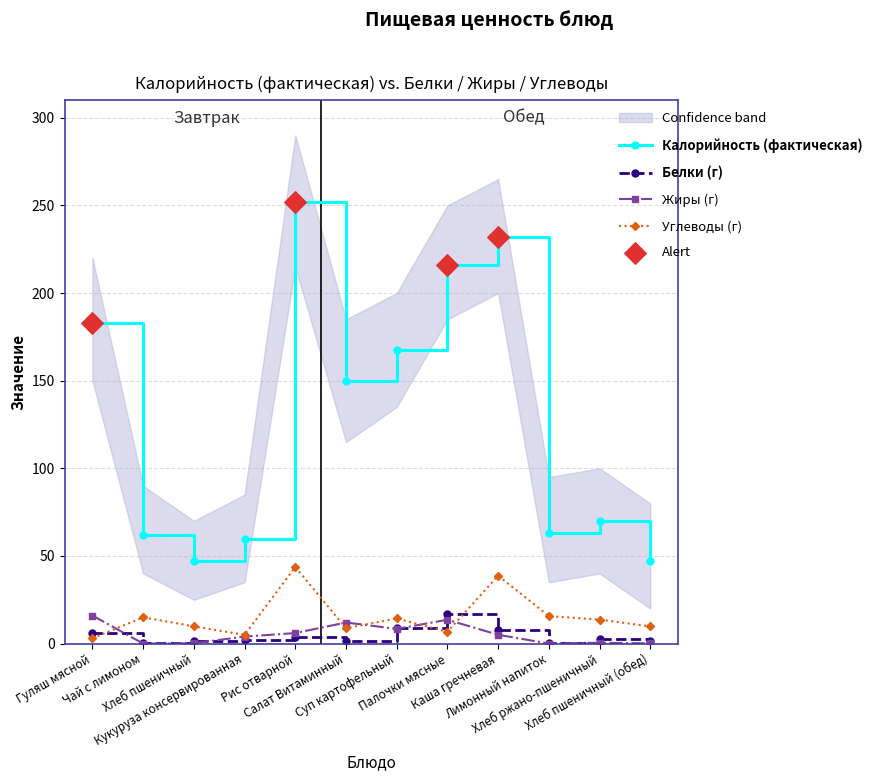

What are all the series names shown in the legend?

Калорийность, Белки, Жиры, Углеводы